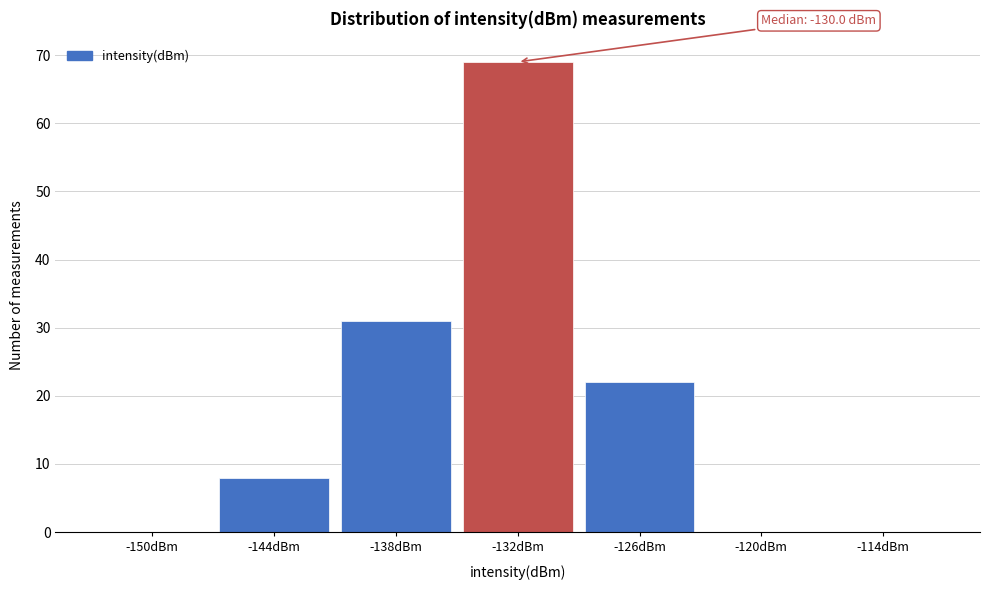

Reading left to right, extract all data points from this chart.

-150dBm=0	-144dBm=8	-138dBm=31	-132dBm=69	-126dBm=22	-120dBm=0	-114dBm=0